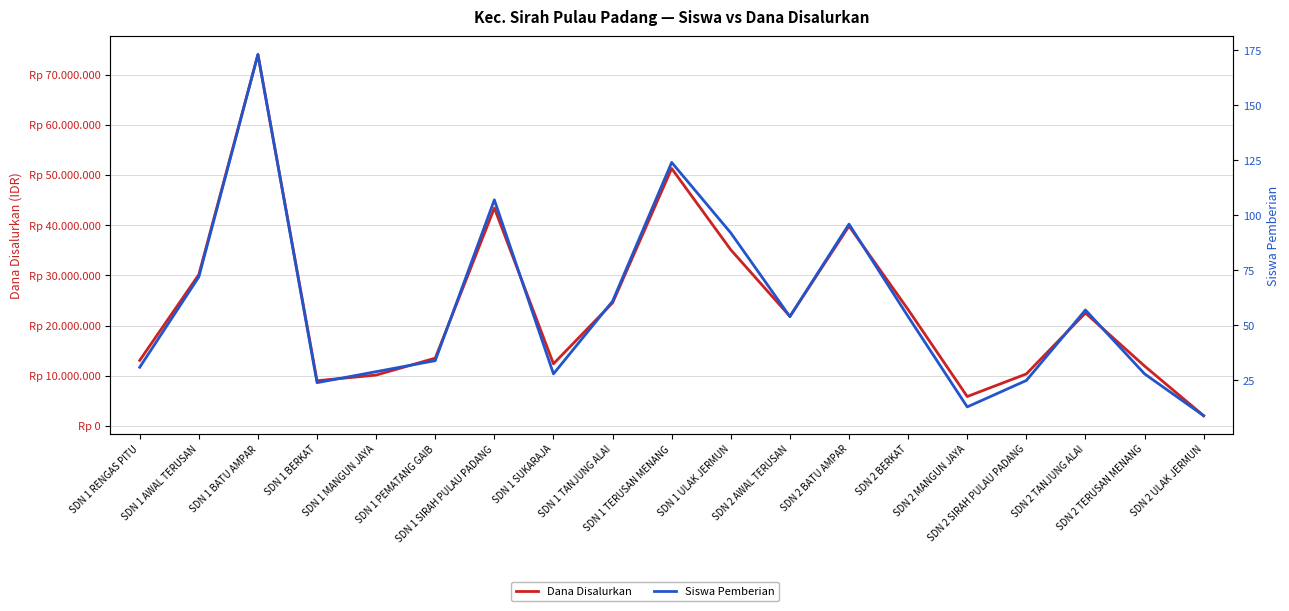

What is the difference between the second highest and second lowest values in the Dana Disalurkan series?

45450000